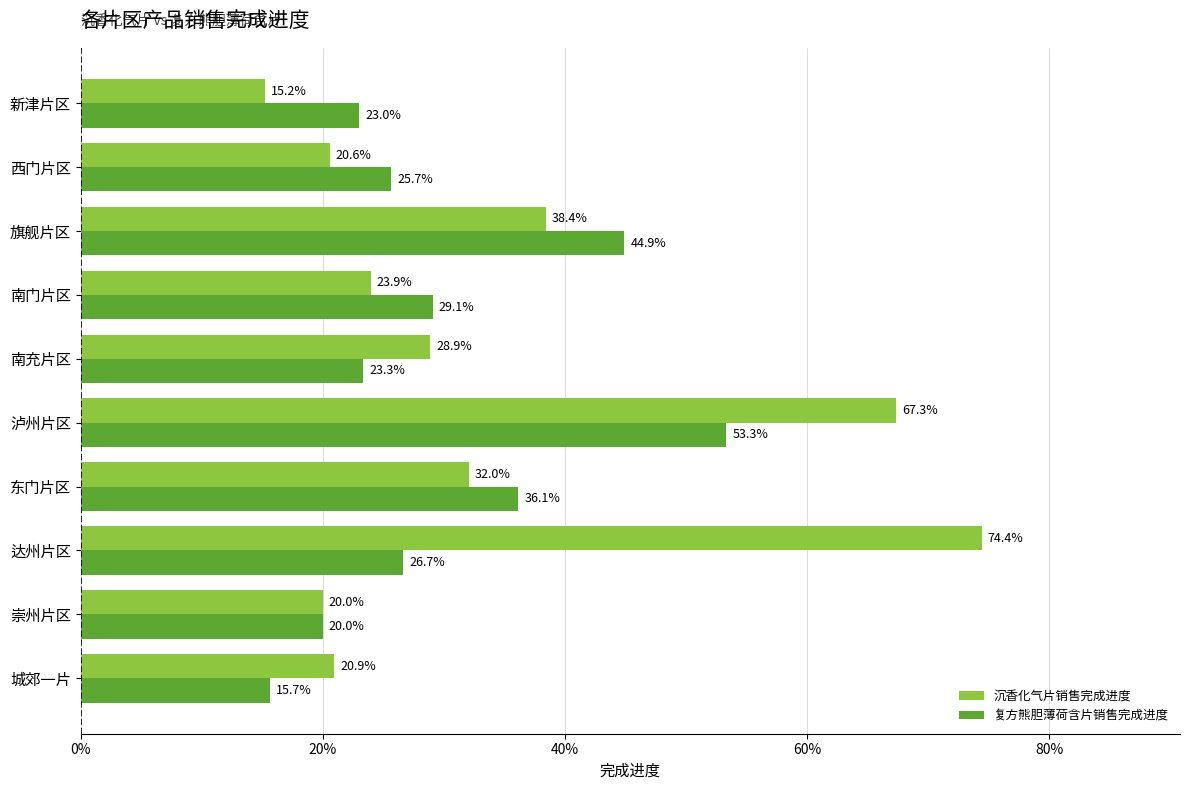

At how many categories does at least one series exceed 0?

10